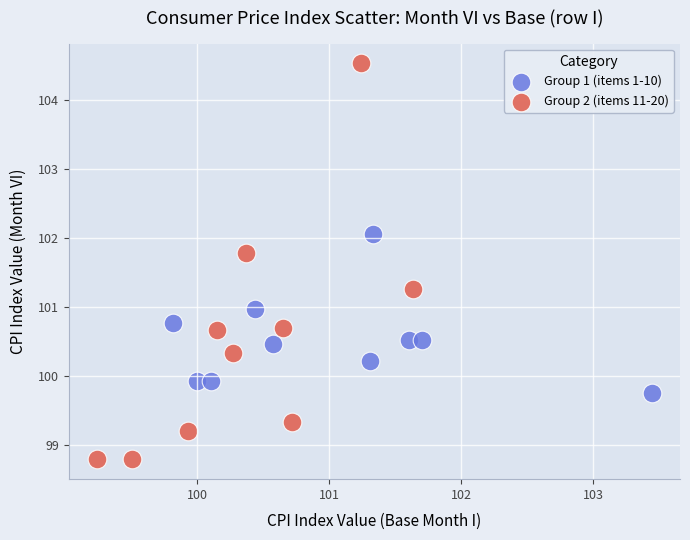

Which series has the largest Y range (max minus min)?

Group 2 (items 11-20)